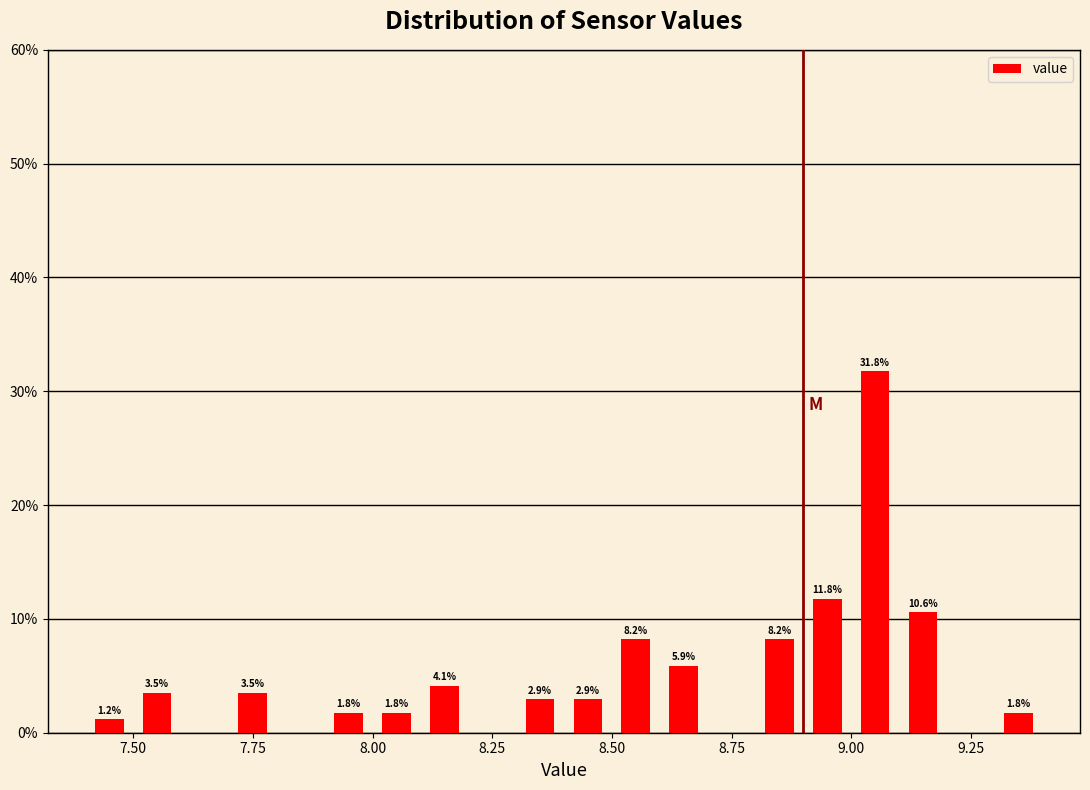

Around what value on the x-axis is the tallest bar? Give the approximate position of its centre, as read against the axis.

9.05